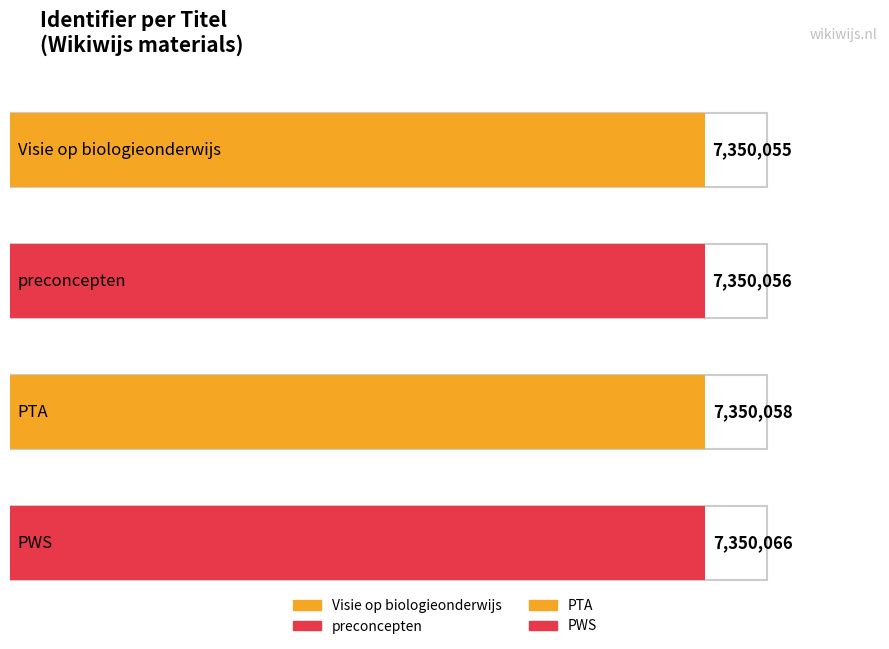

The chart shows a value of 7350055 at Visie op biologieonderwijs. True or false?

True